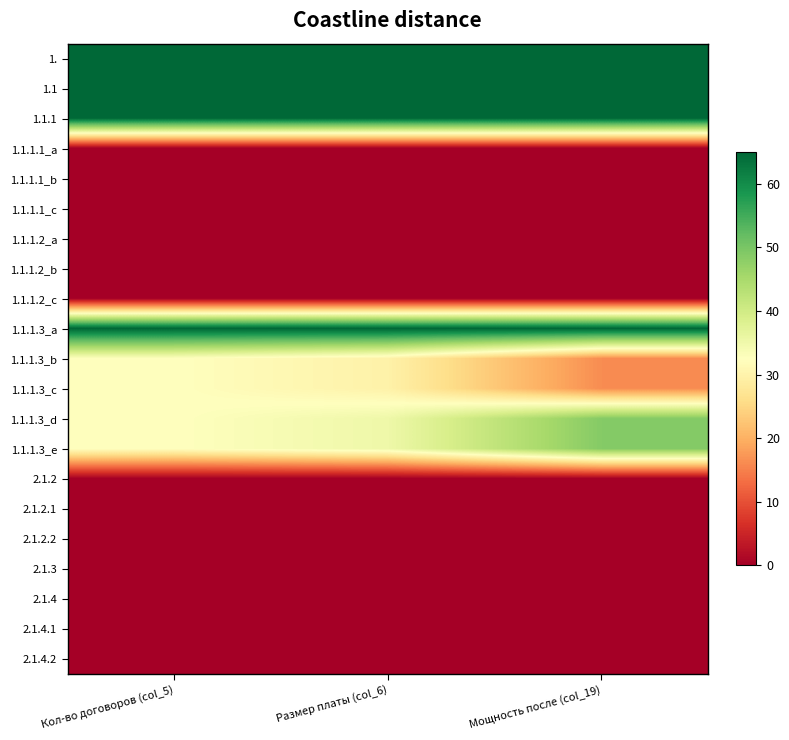

Which category has the lowest value across all series?

Кол-во договоров (col_5)